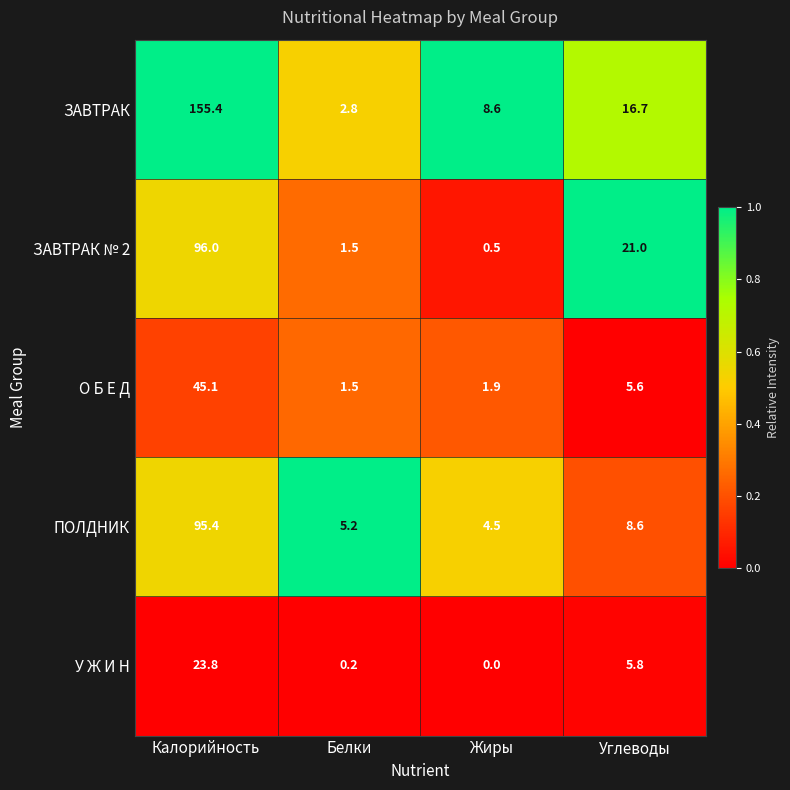

True or false: ЗАВТРАК № 2 has a value of 35.6 at Углеводы.

False